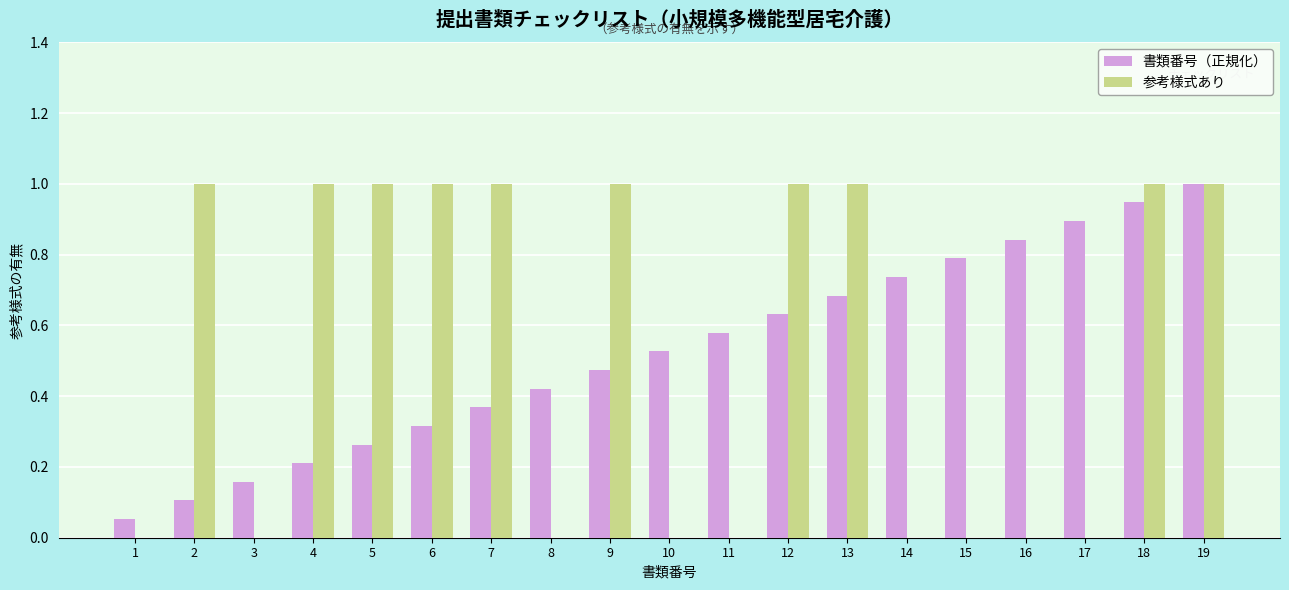

True or false: 参考様式あり has a value of 0.0 at 14.

True